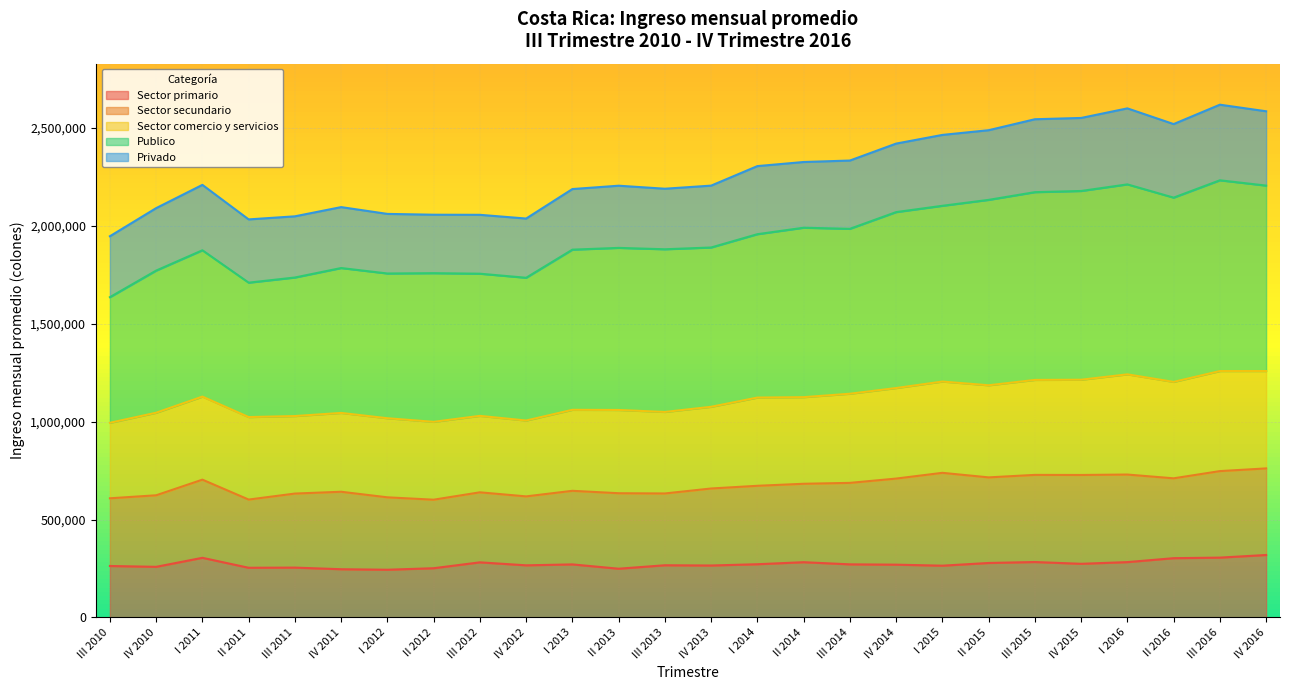

What value does the Sector primario series have at IV 2011, to the nearest 50?

246400